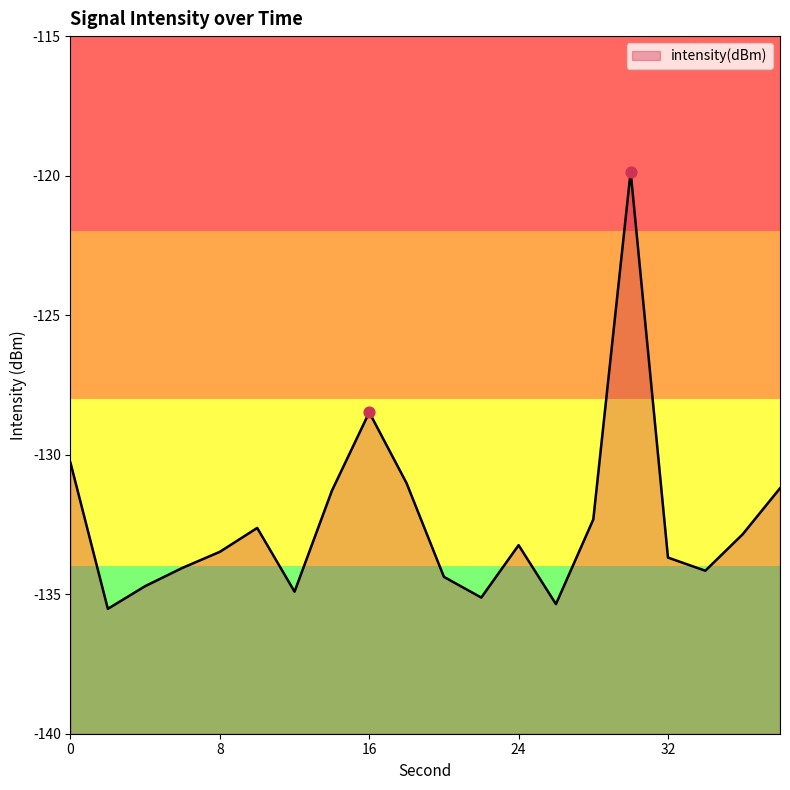

What is the change in value from 4 to 16?

+6.2